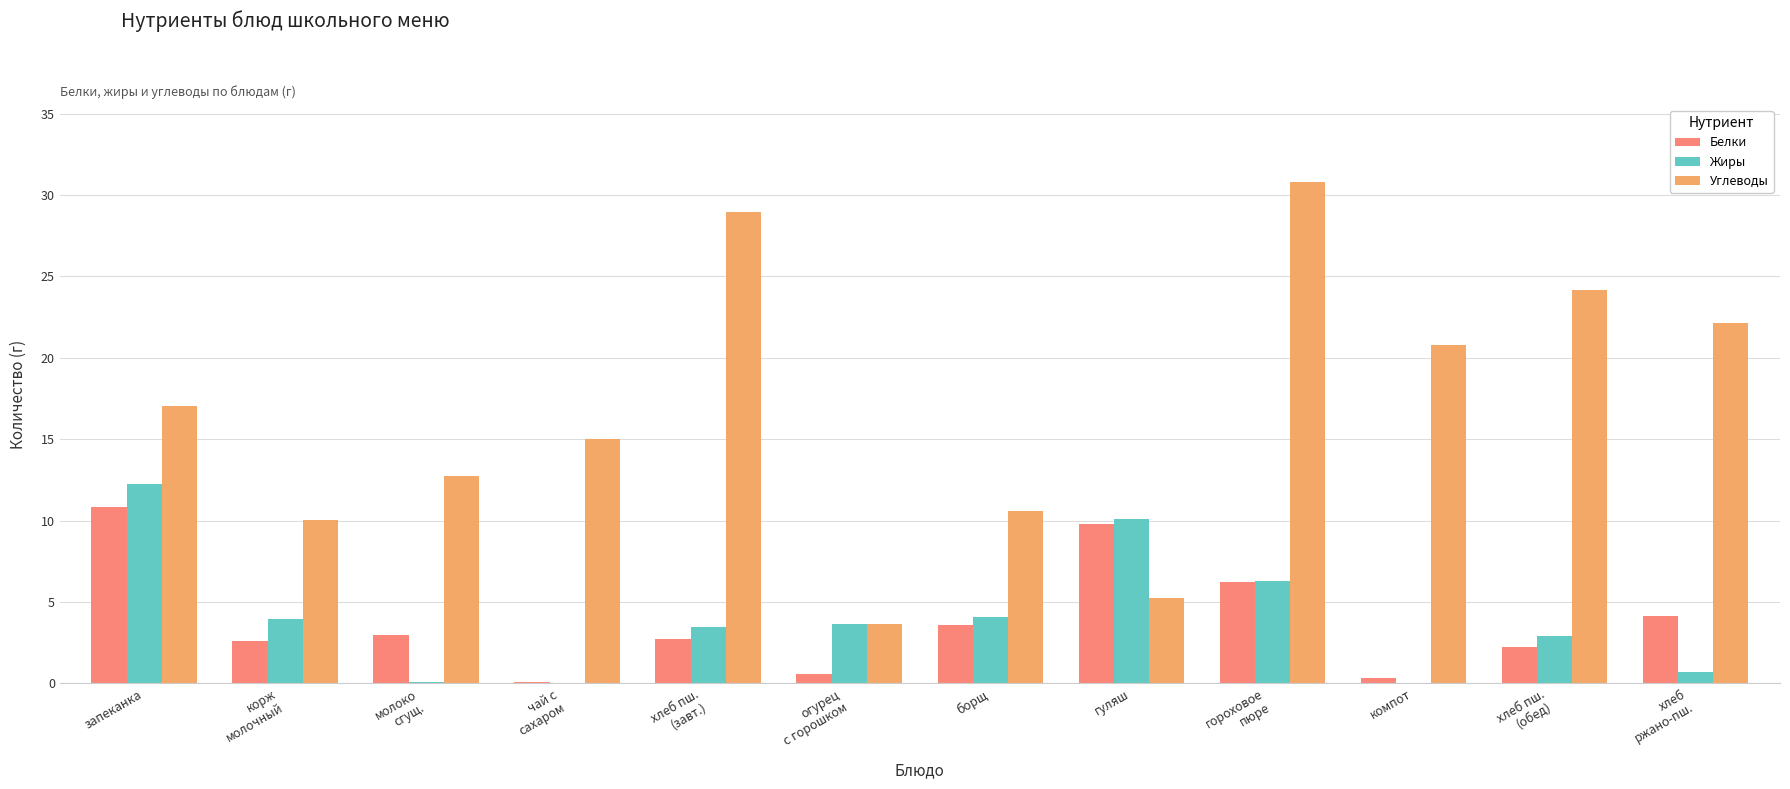

What is the maximum value shown in the chart?

30.8